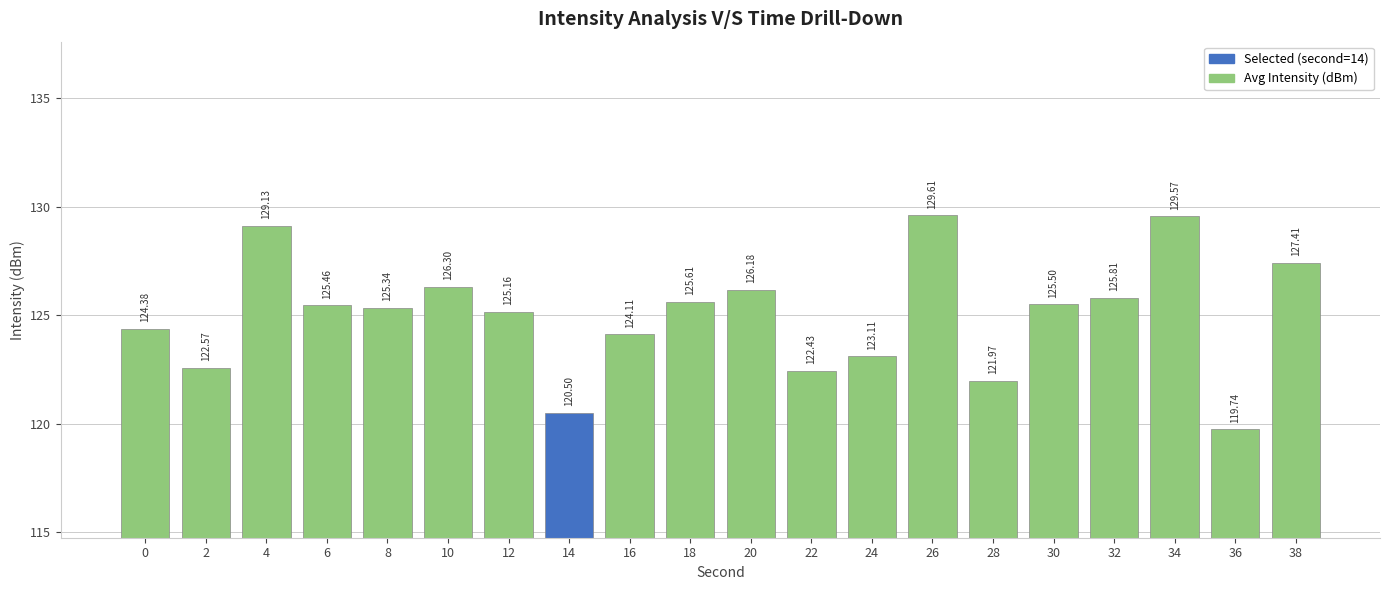

Rank the categories by value from lowest to highest.

36, 14, 28, 22, 2, 24, 16, 0, 12, 8, 6, 30, 18, 32, 20, 10, 38, 4, 34, 26